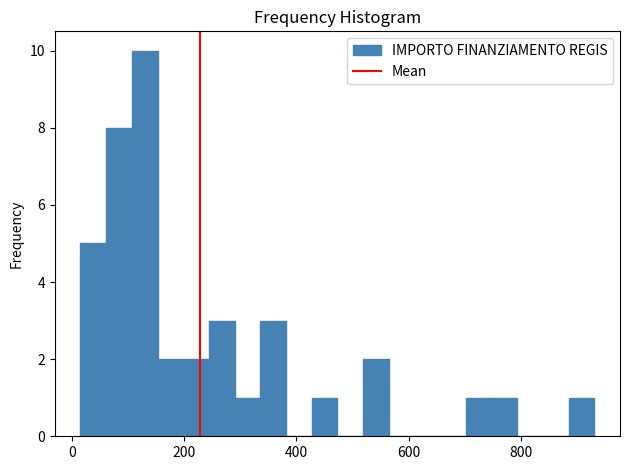

Around what value on the x-axis is the tallest bar? Give the approximate position of its centre, as read against the axis.

120